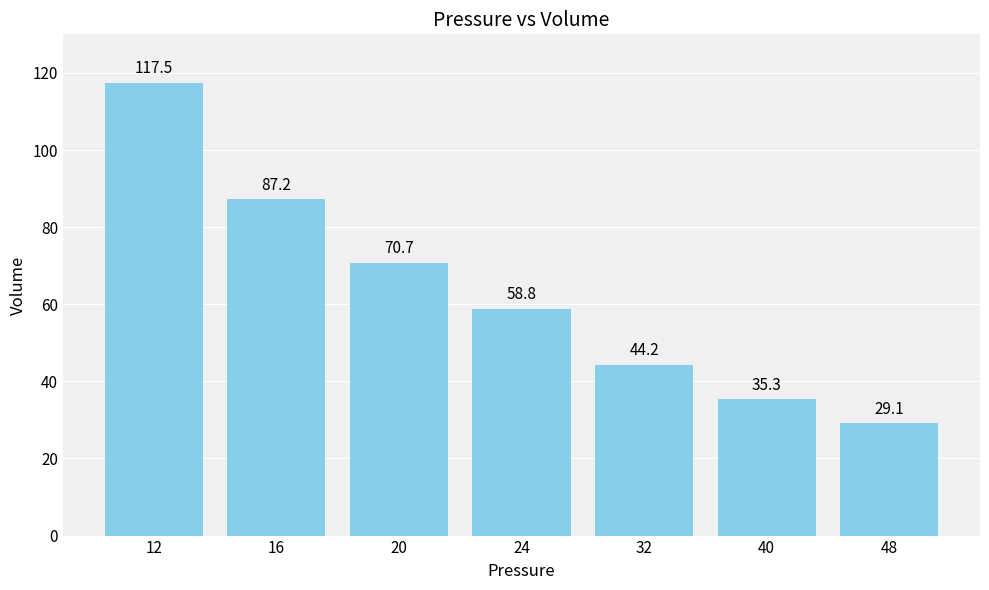

Rank the categories by value from lowest to highest.

48, 40, 32, 24, 20, 16, 12